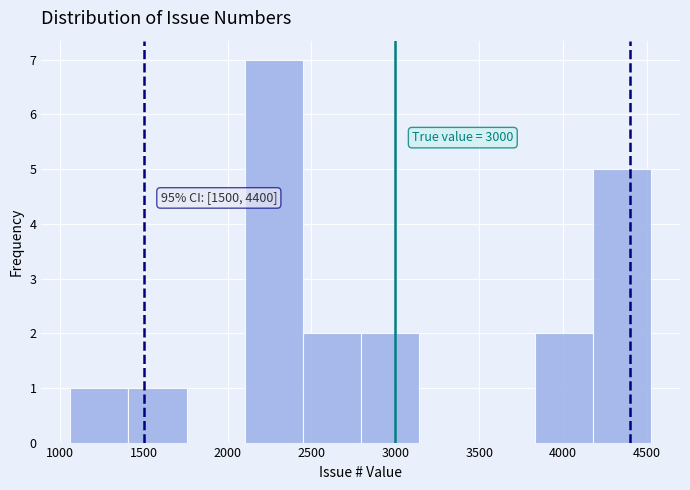

Which range on the x-axis has the tallest bar?

2100 to 2450